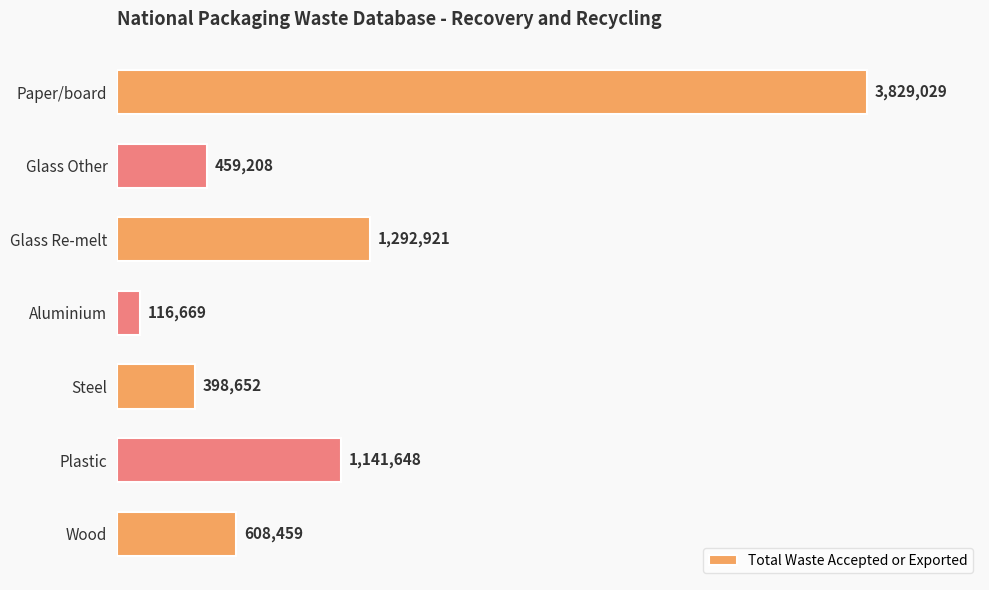

What is the sum of all values?

7846586